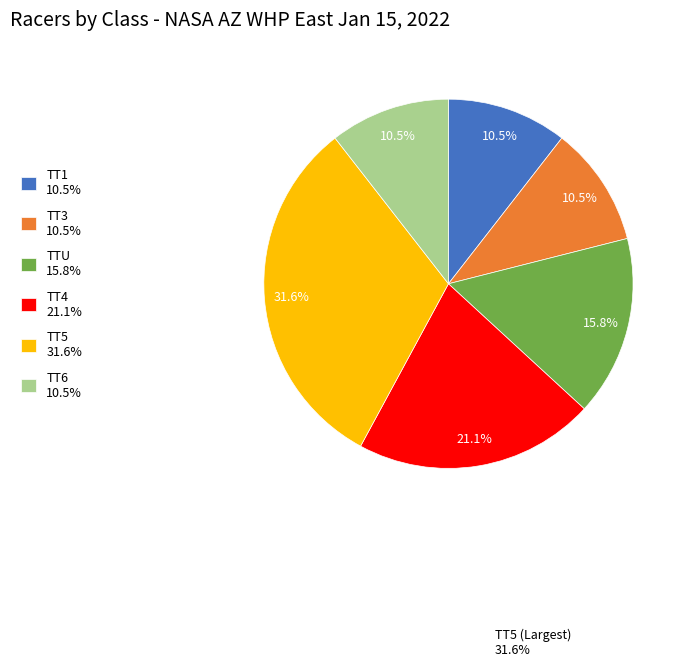

Which category has the biggest portion of the pie?

TT5